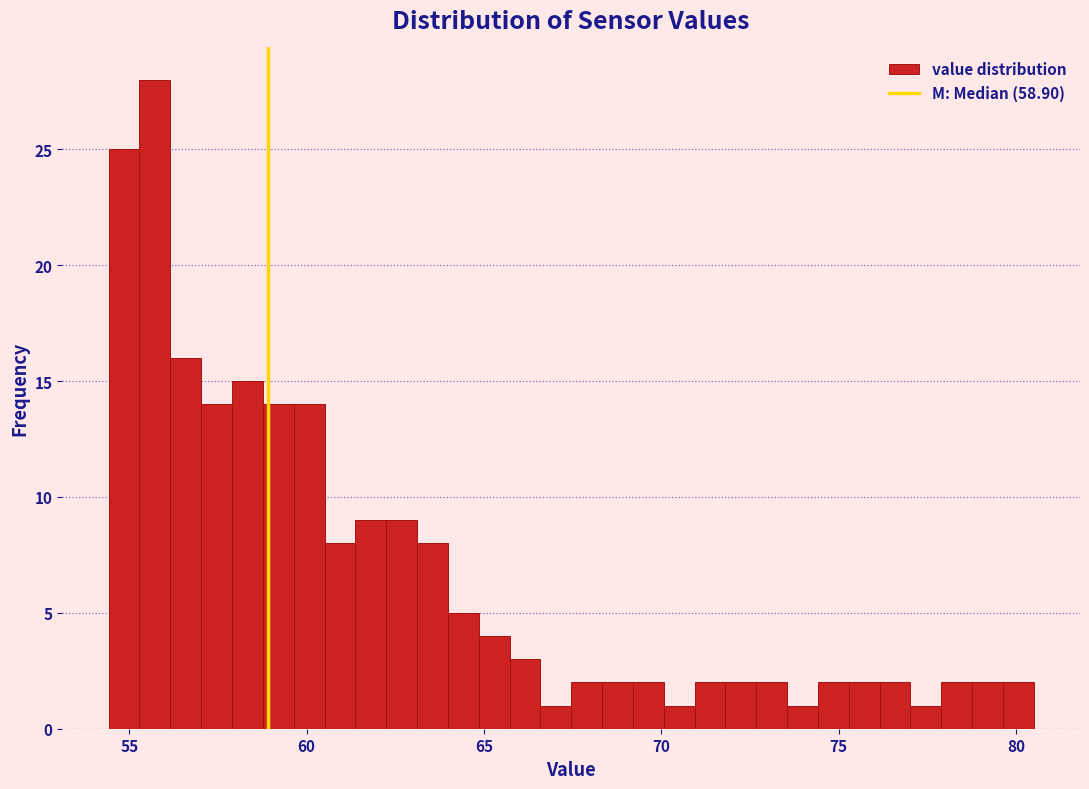

Around what value on the x-axis is the tallest bar? Give the approximate position of its centre, as read against the axis.

55.5